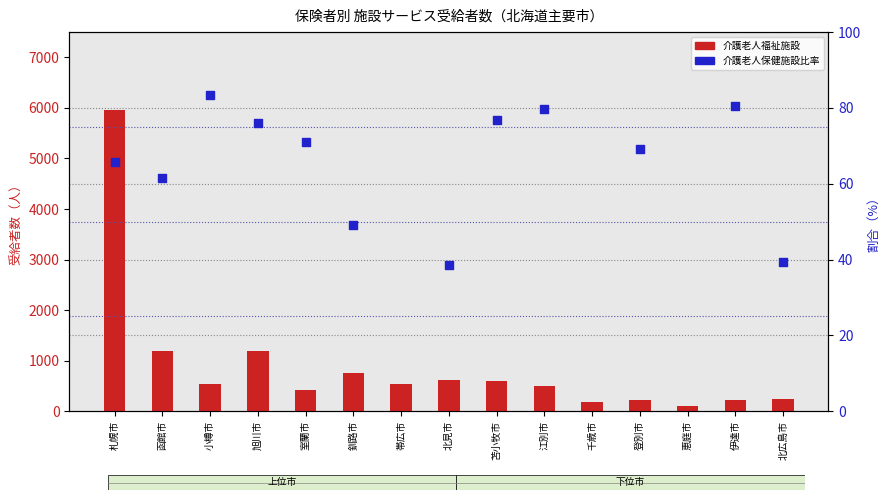

Is the value of 介護老人保健施設比率 at 恵庭市 greater than the value of 介護老人福祉施設 at 登別市?

No